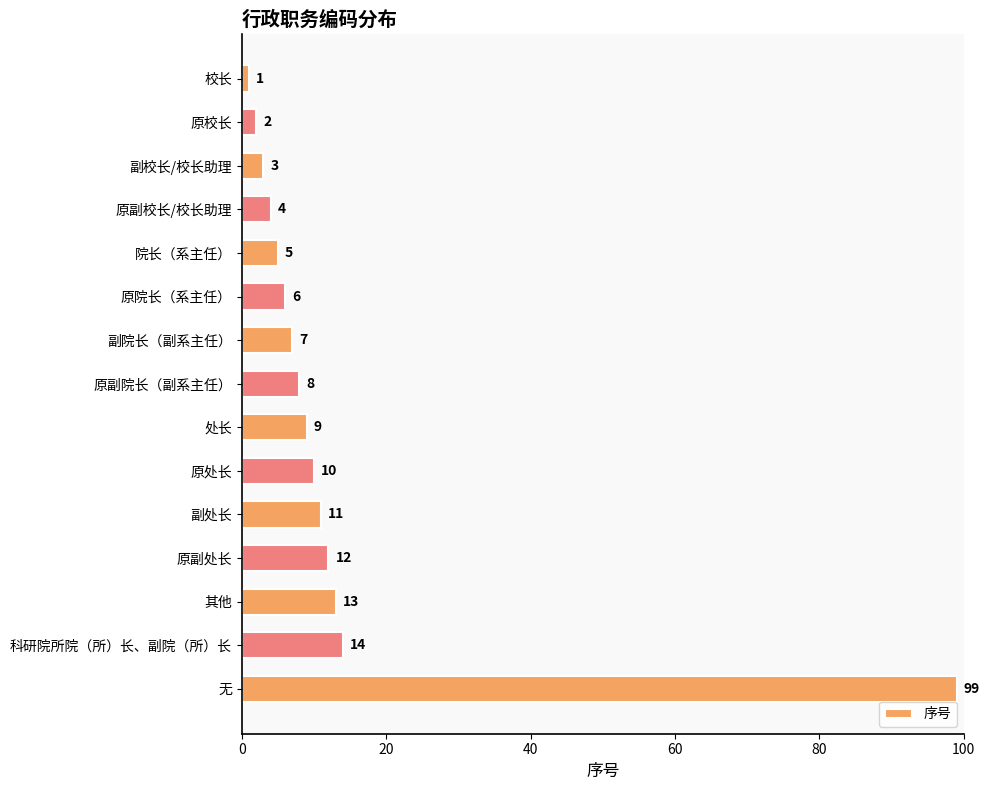

What is the smallest value displayed?

1